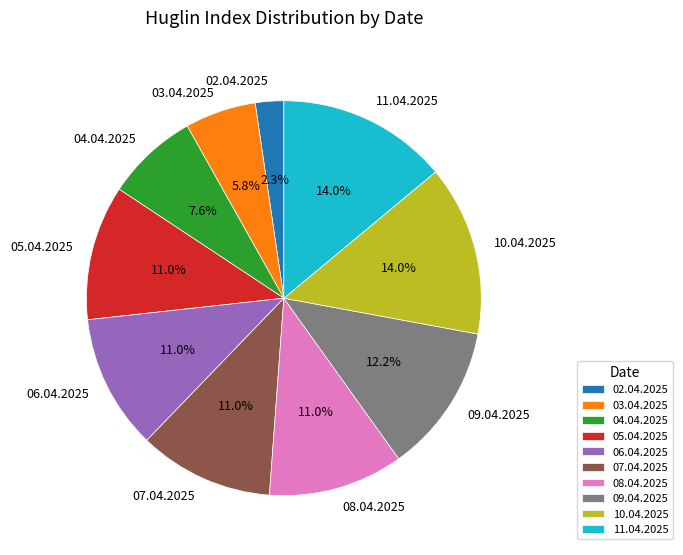

To the nearest percent, what is the combined percentage of 08.04.2025 and 02.04.2025?

13%